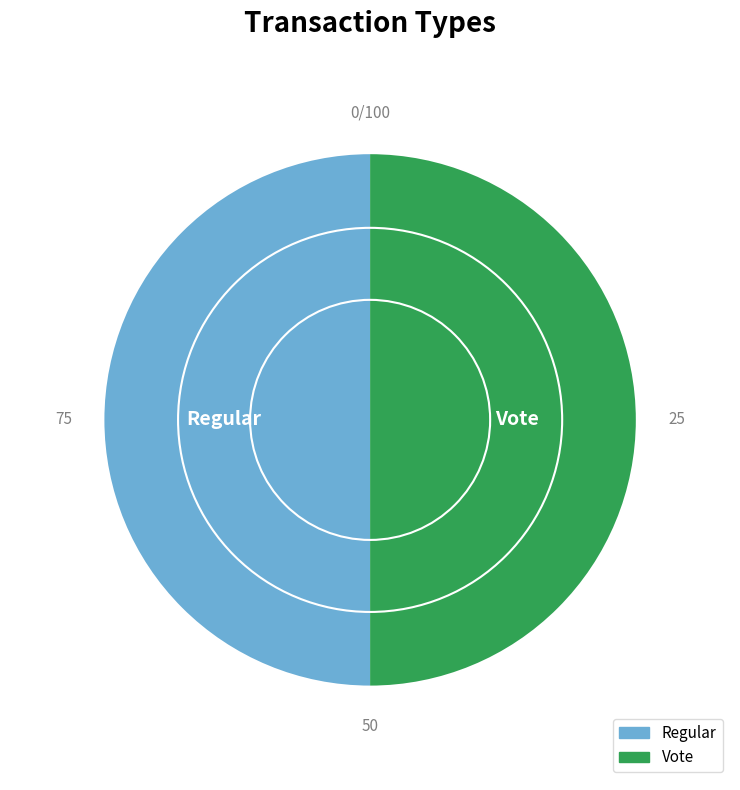

Approximately how many times larger is the value at Regular compared to Vote?

1.0